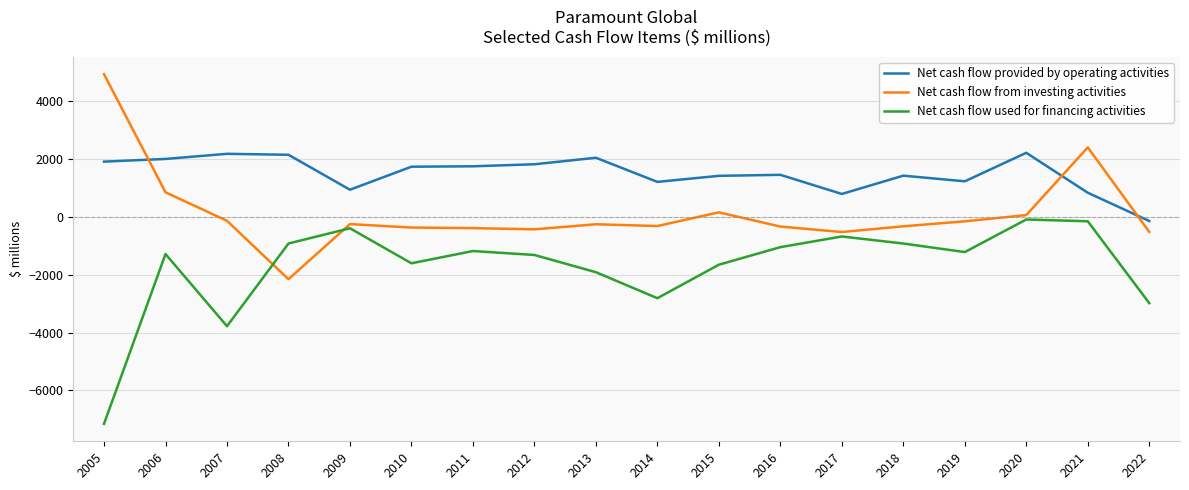

True or false: Net cash flow provided by operating activities has a value of 2003 at 2006.

True